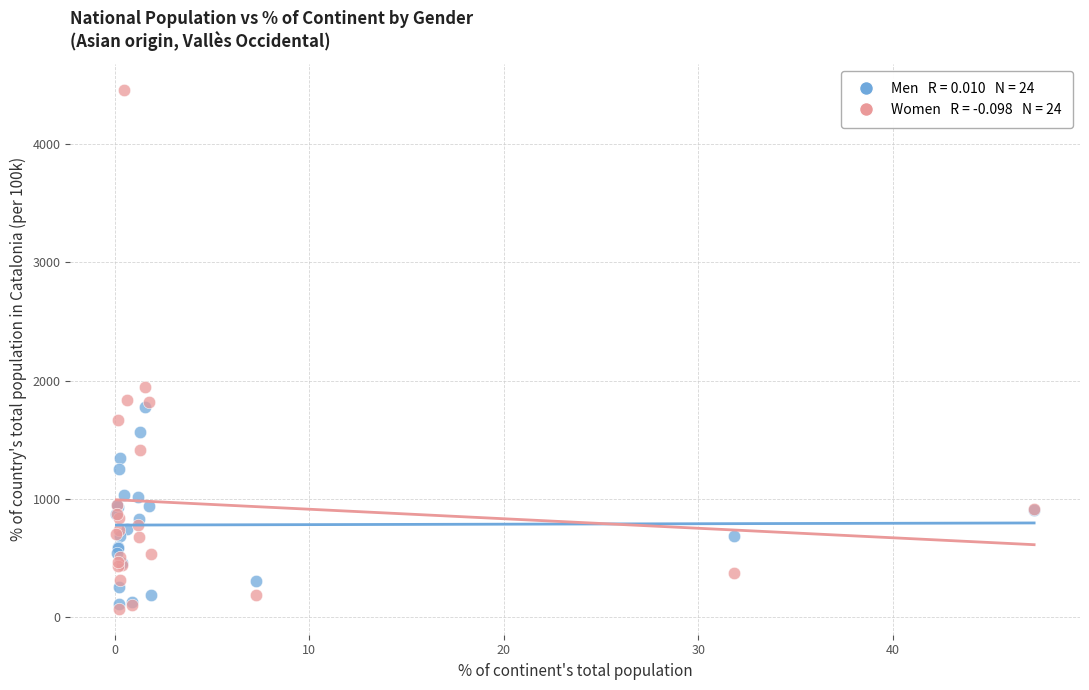

Across all series, what Y value is closest to 2264?

1942.3